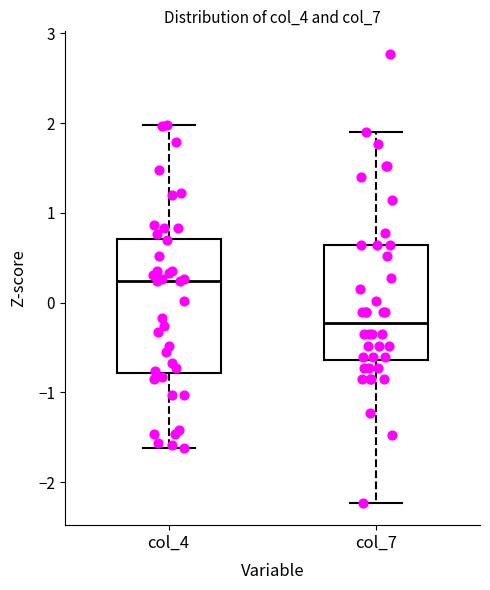

Which box has the lowest median line?

col_7